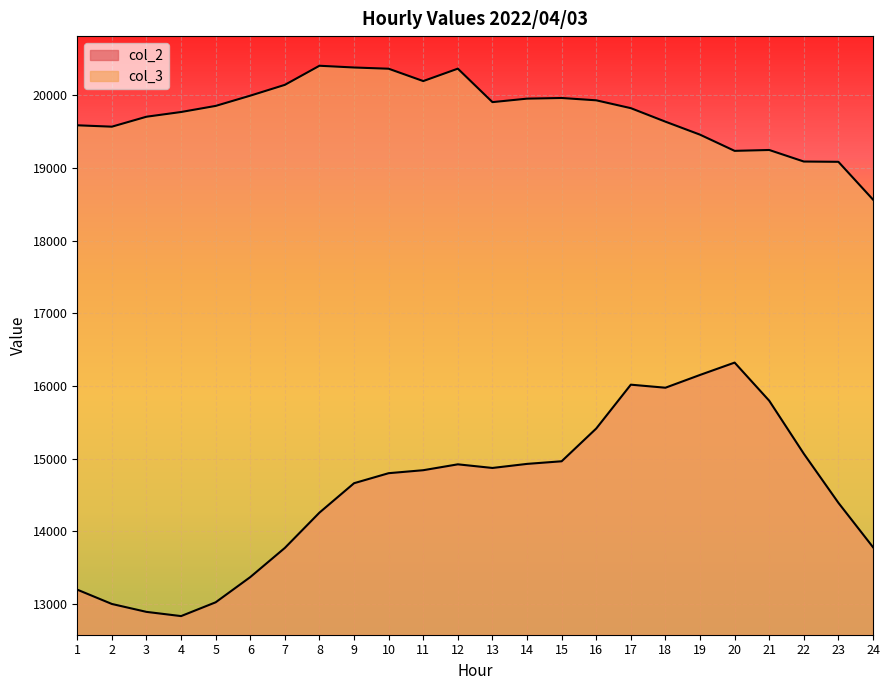

Is the value of col_2 at 6 greater than the value of col_3 at 15?

No